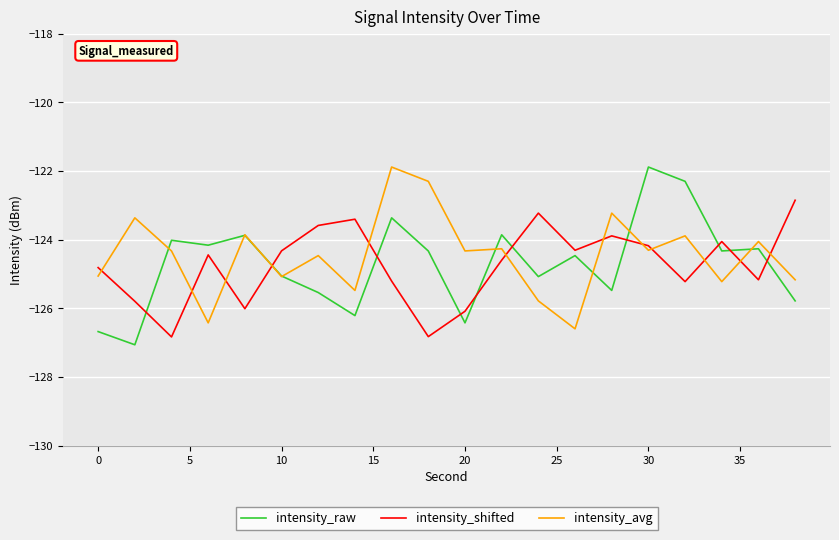

True or false: intensity_shifted and intensity_raw cross at least once.

True